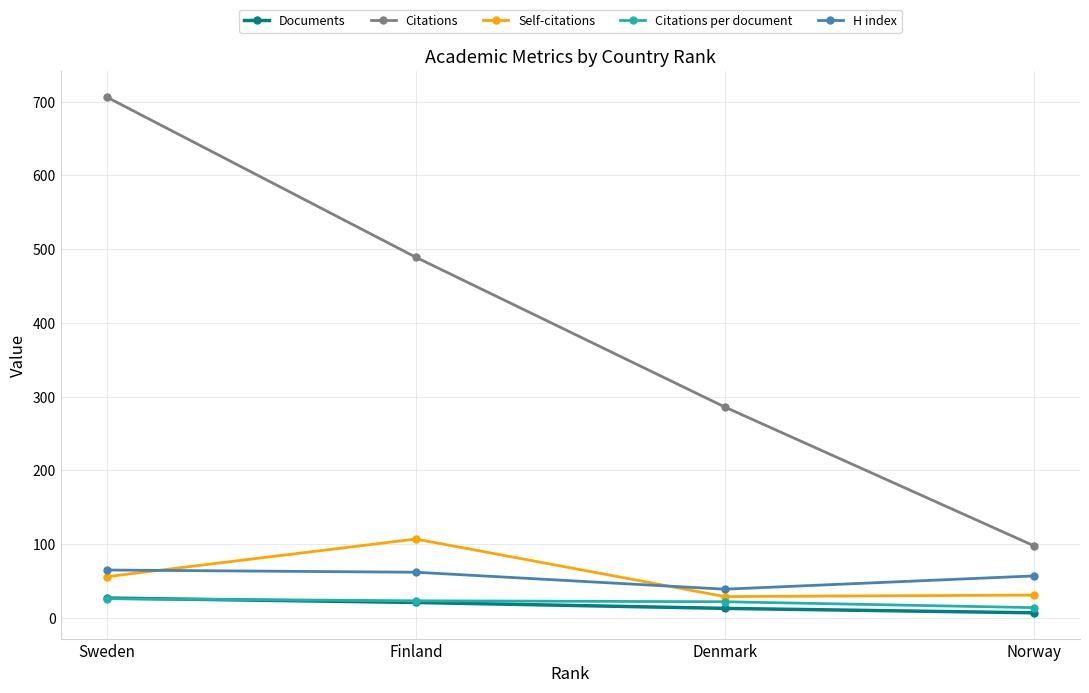

What position from the left is Finland?

2